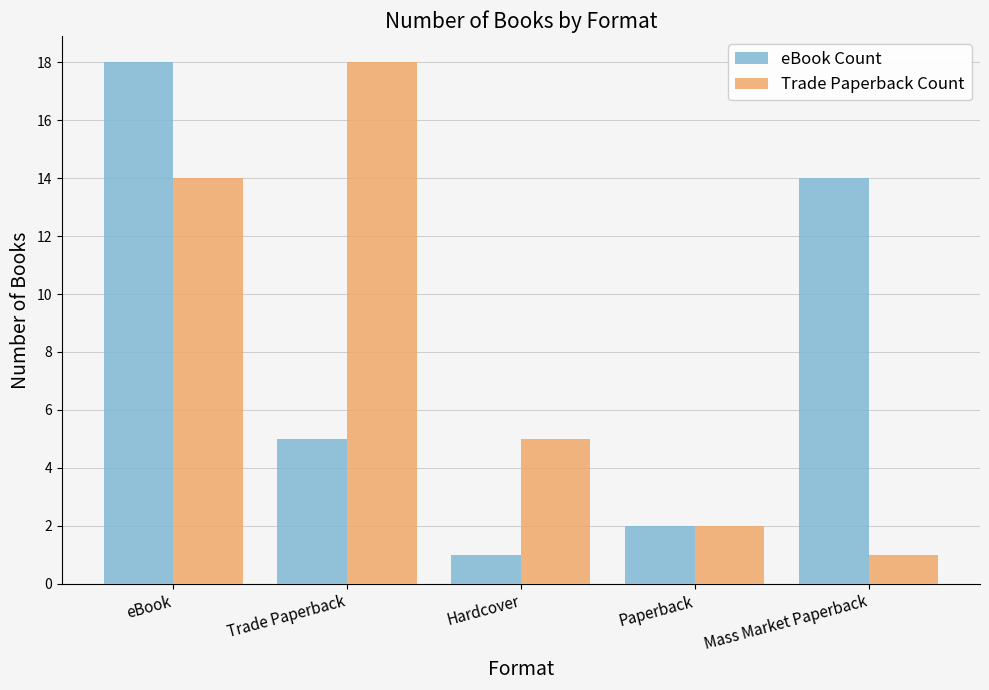

What are all the series names shown in the legend?

eBook Count, Trade Paperback Count